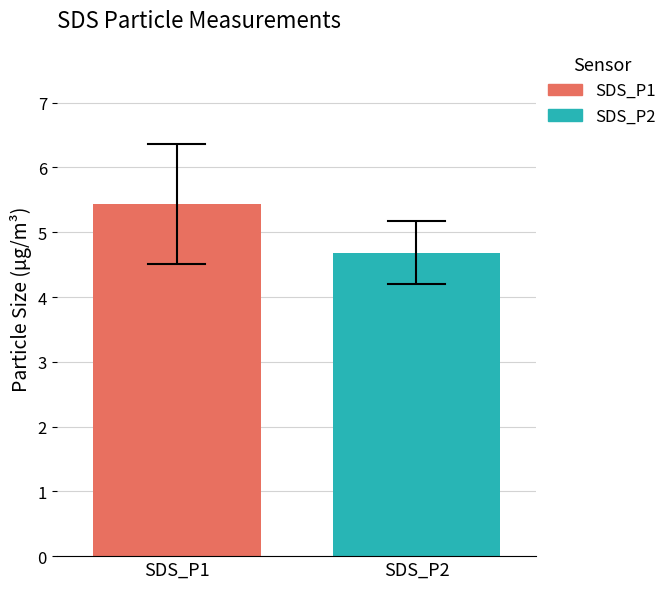

List the series in order of their overall mean, lowest first.

SDS_P2, SDS_P1